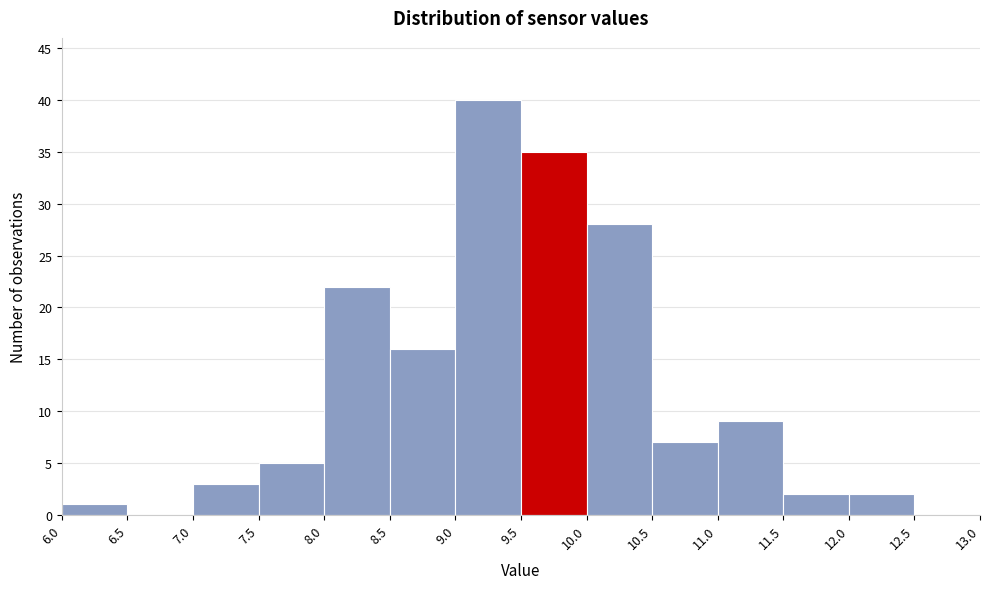

Reading left to right, transcribe this chart: for each bar, give the range it covers on the x-axis and its height. The values are not printed on the chart, so give them approximately, as read against the axis.

6.0 to 6.5: 1
6.5 to 7.0: 0
7.0 to 7.5: 3
7.5 to 8.0: 5
8.0 to 8.5: 22
8.5 to 9.0: 16
9.0 to 9.5: 40
9.5 to 10.0: 35
10.0 to 10.5: 28
10.5 to 11.0: 7
11.0 to 11.5: 9
11.5 to 12.0: 2
12.0 to 12.5: 2
12.5 to 13.0: 0